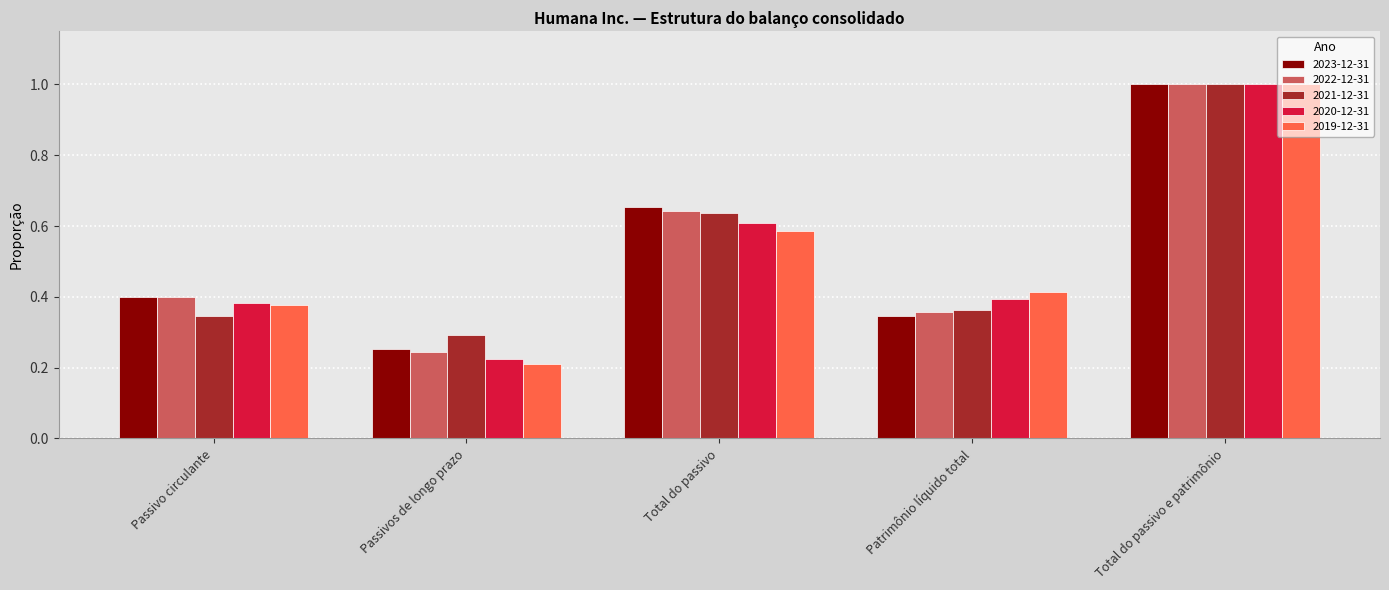

At which category does the chart reach its peak across all series?

Total do passivo e patrimônio